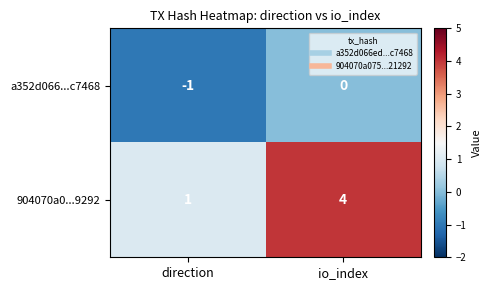

Reading right to left, list all the values displayed in this chart.

a352d066...c7468: io_index=0	direction=-1
904070a0...9292: io_index=4	direction=1